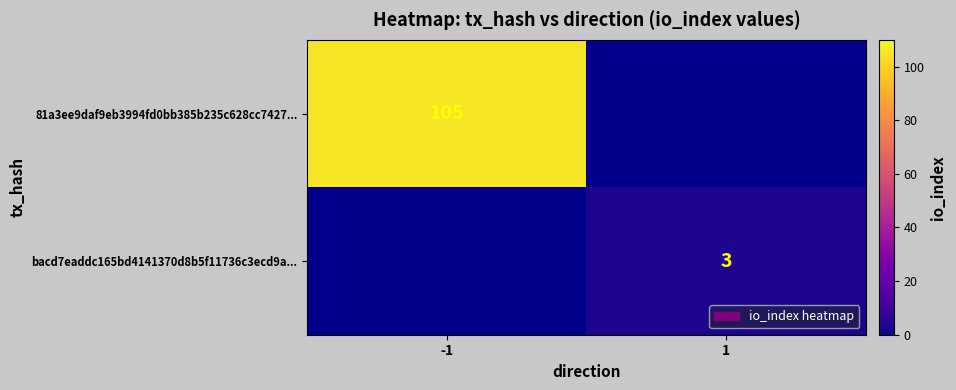

The 81a3ee9daf9eb3994fd0bb385b235c628cc7427... series shows 139 at -1. True or false?

False